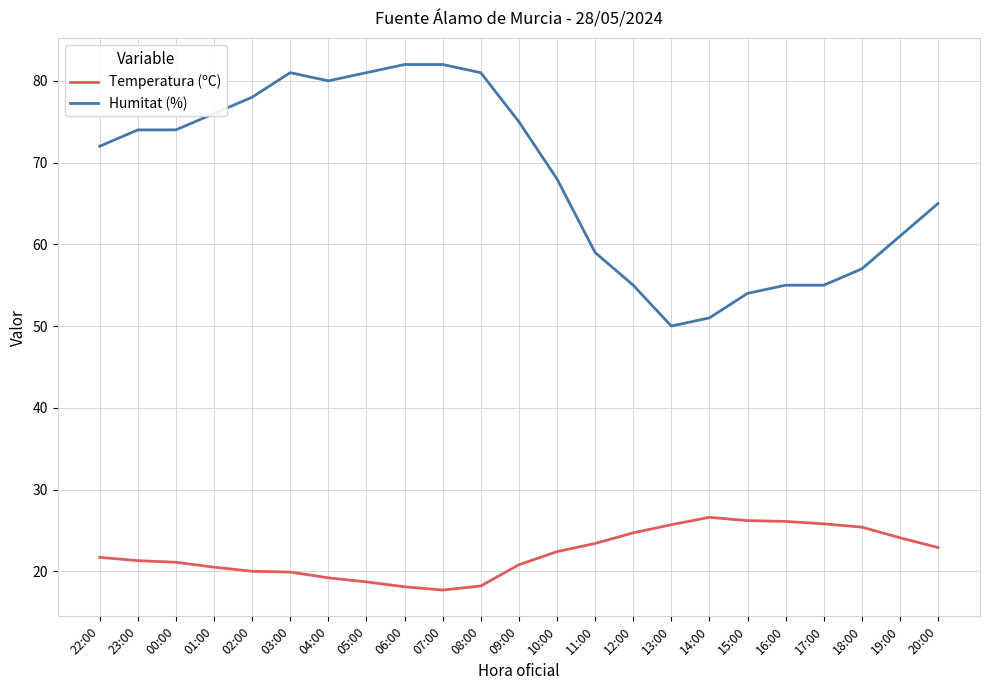

How many lines are shown in the chart?

2